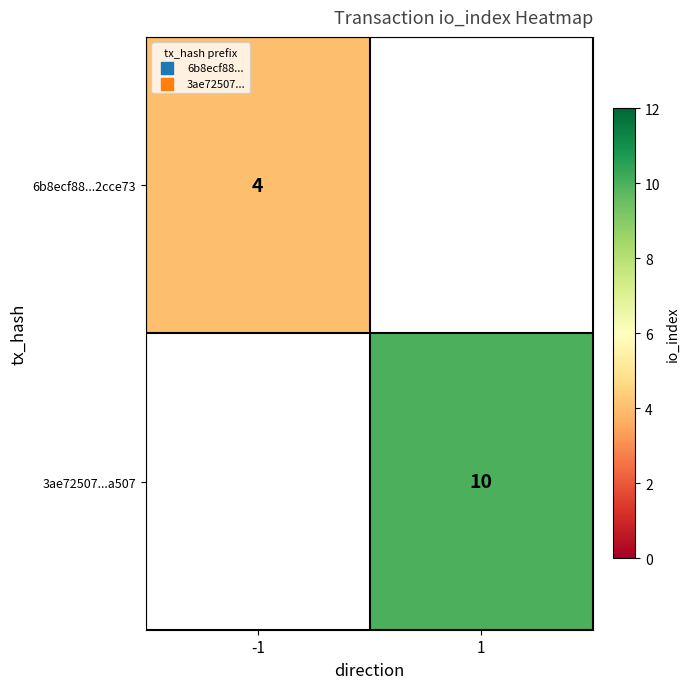

True or false: 3ae72507...a507 has a value of 10 at 1.

True